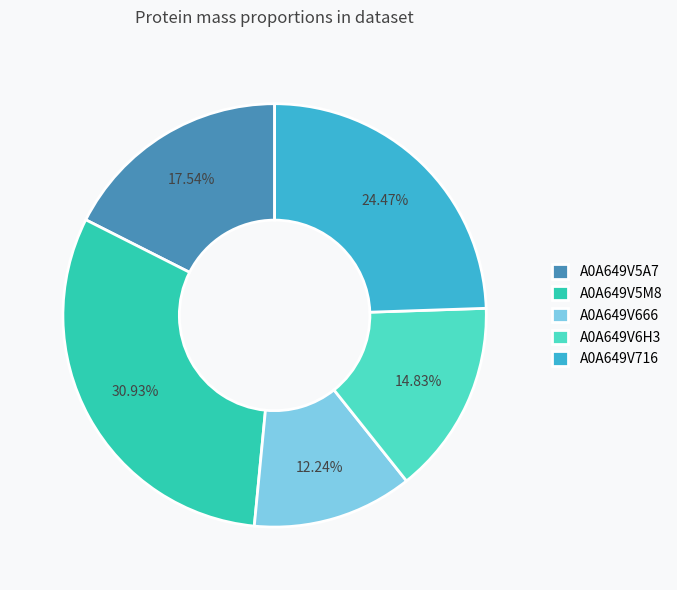

Is it true that A0A649V666 is 12% of the pie?

True